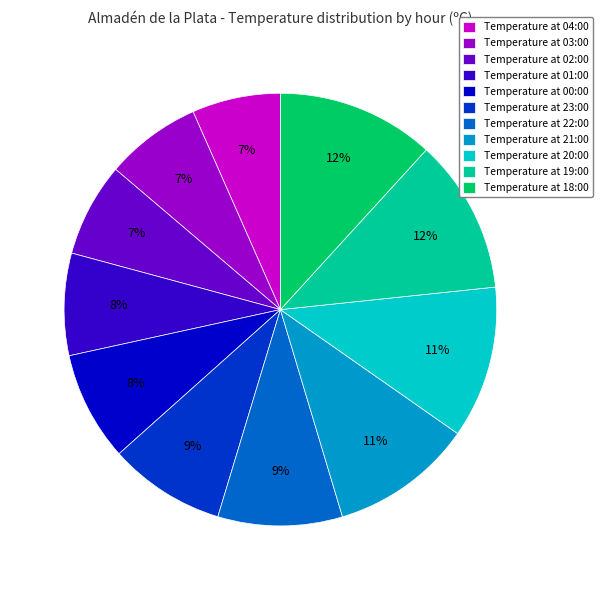

Is it true that Temperature at 18:00 is 3% of the pie?

False